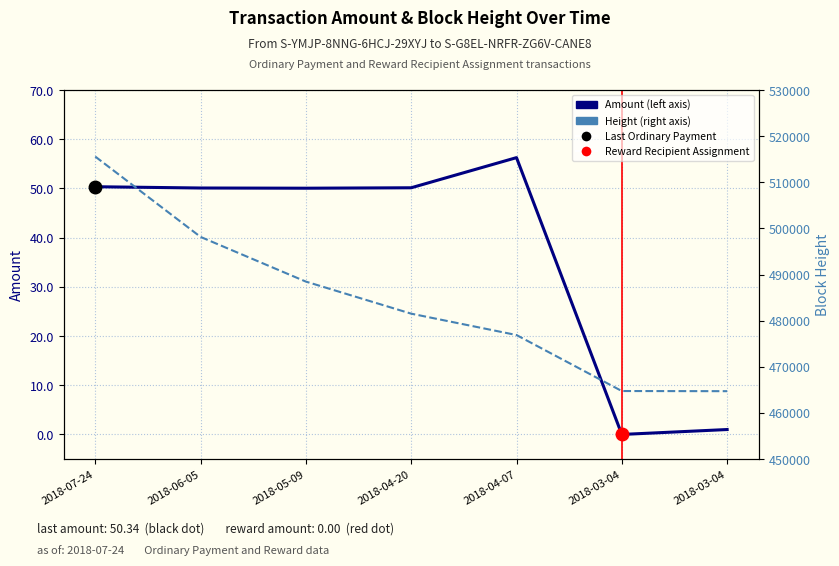

How many data points in Height are above 481516?

3